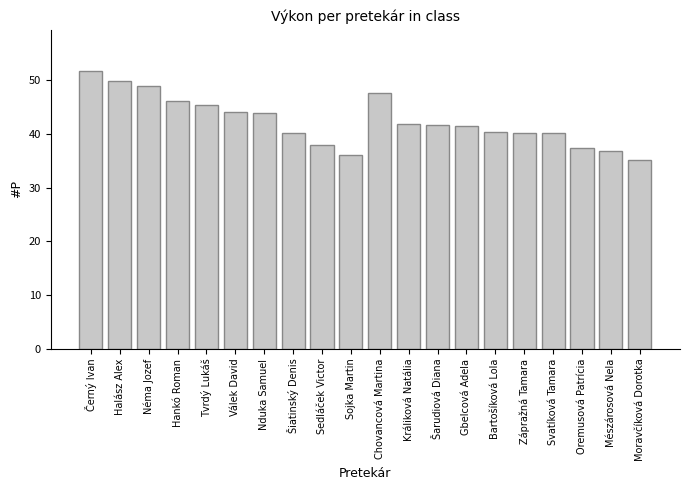

The chart shows a value of 49.4 at Sedláček Victor. True or false?

False